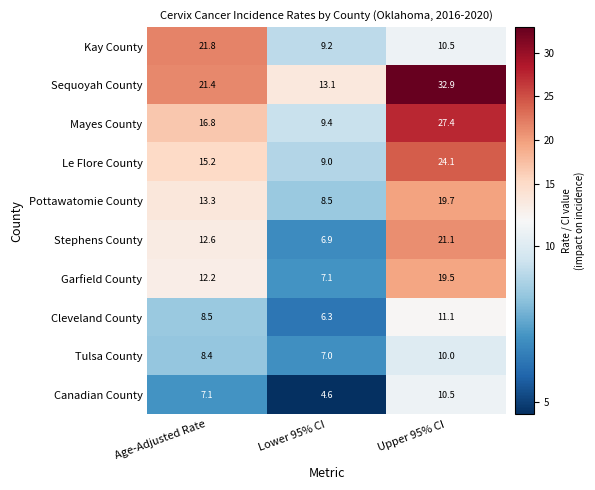

Which label corresponds to the smallest value in the chart?

Lower 95% CI